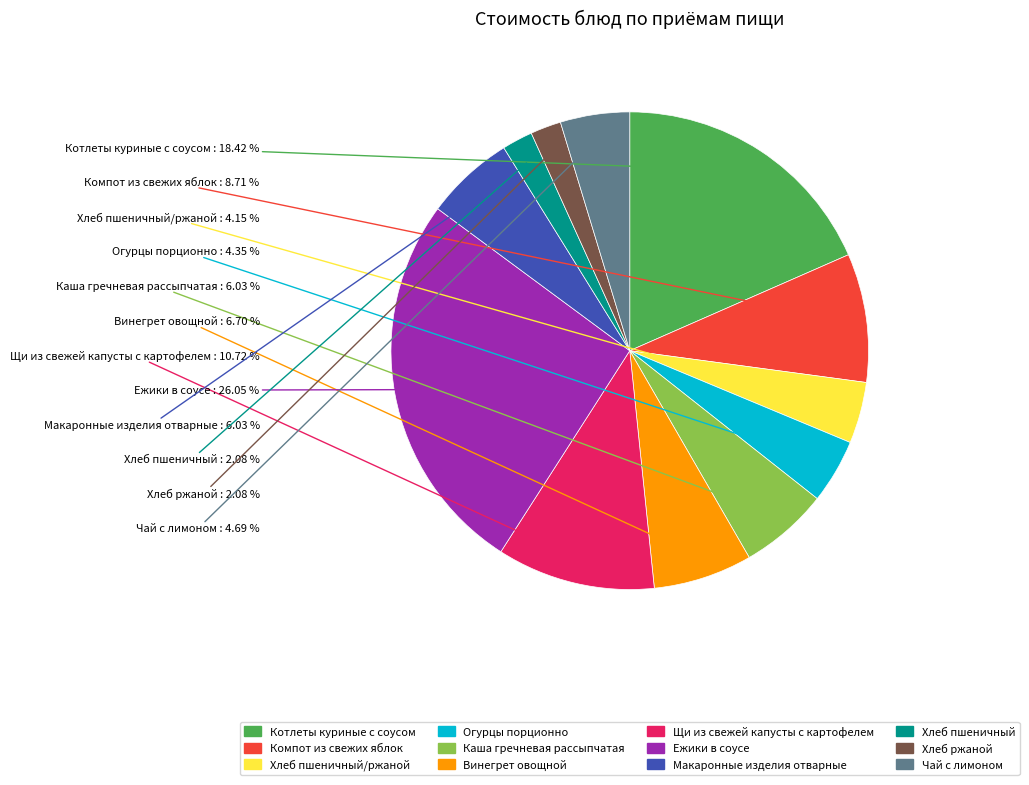

Does any single category account for the majority?

No